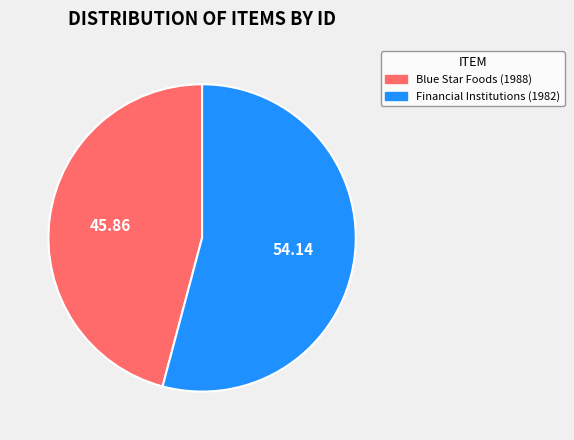

Count the number of slices in the pie.

2